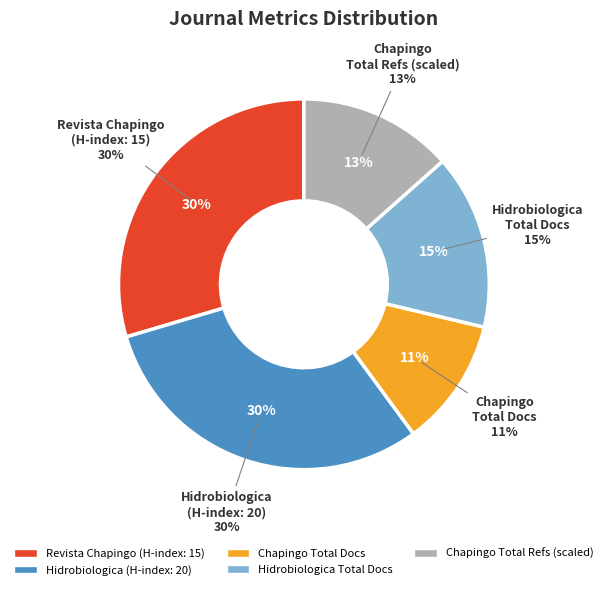

Count the number of slices in the pie.

5